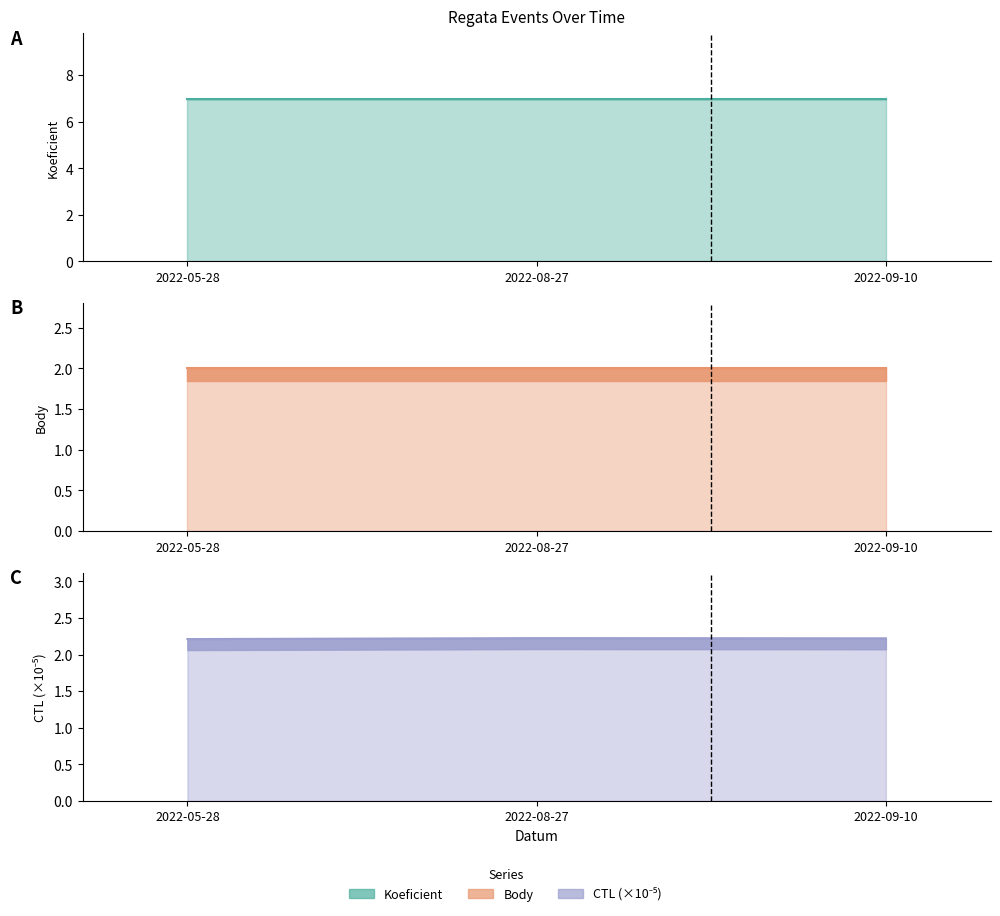

What is the label of the 2nd point from the right?

2022-08-27